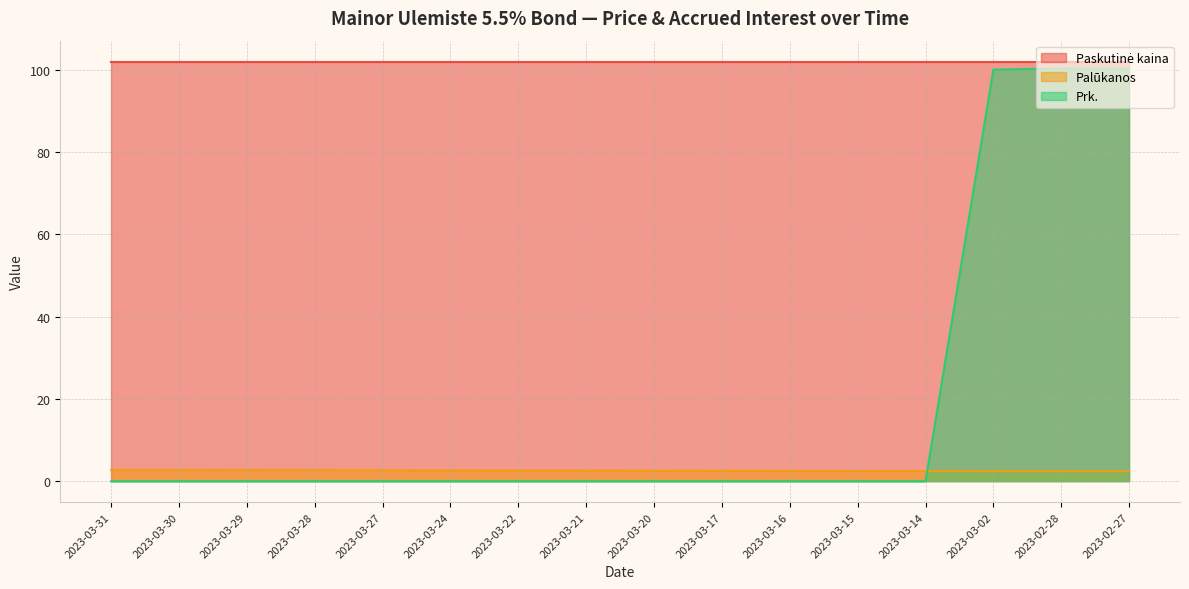

What is the highest value of the Palūkanos series?

2.7